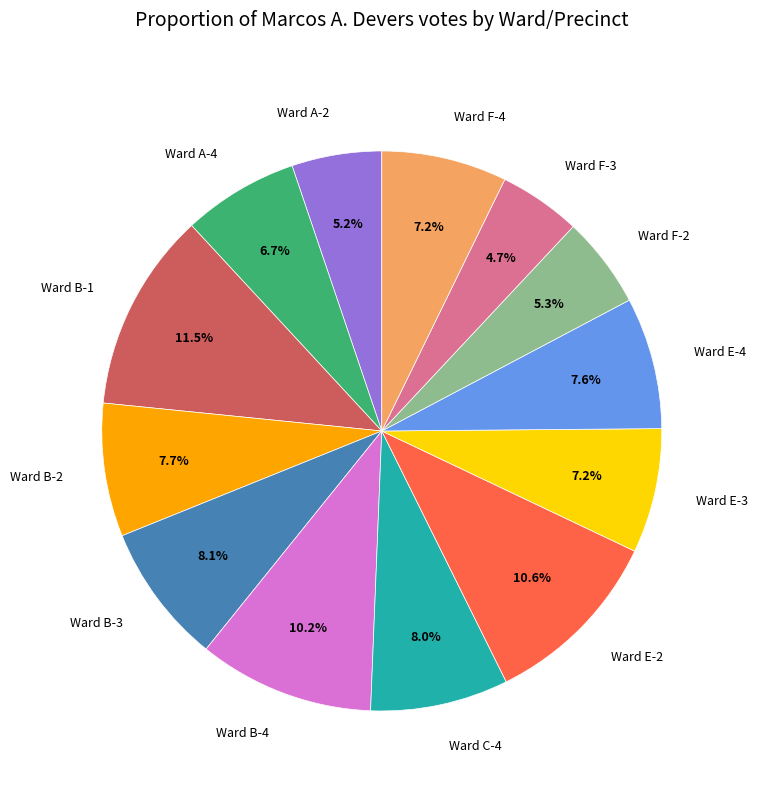

To the nearest percent, what is the difference between the Ward A-4 and Ward E-4 slice percentages?

1%